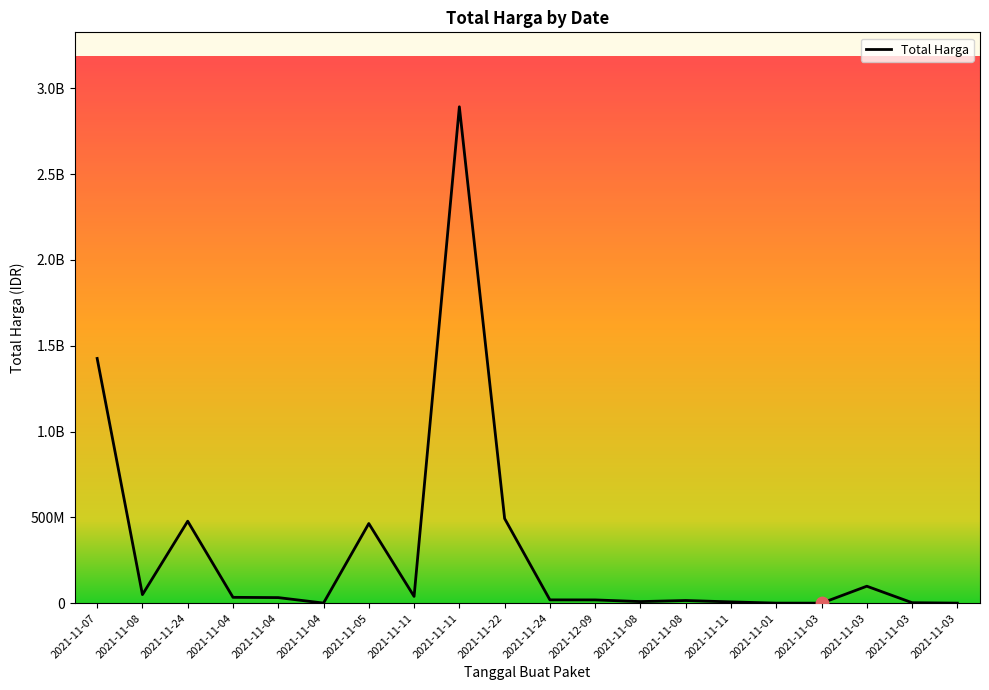

What is the change in value from 2021-11-08 to 2021-11-03?

+89592570